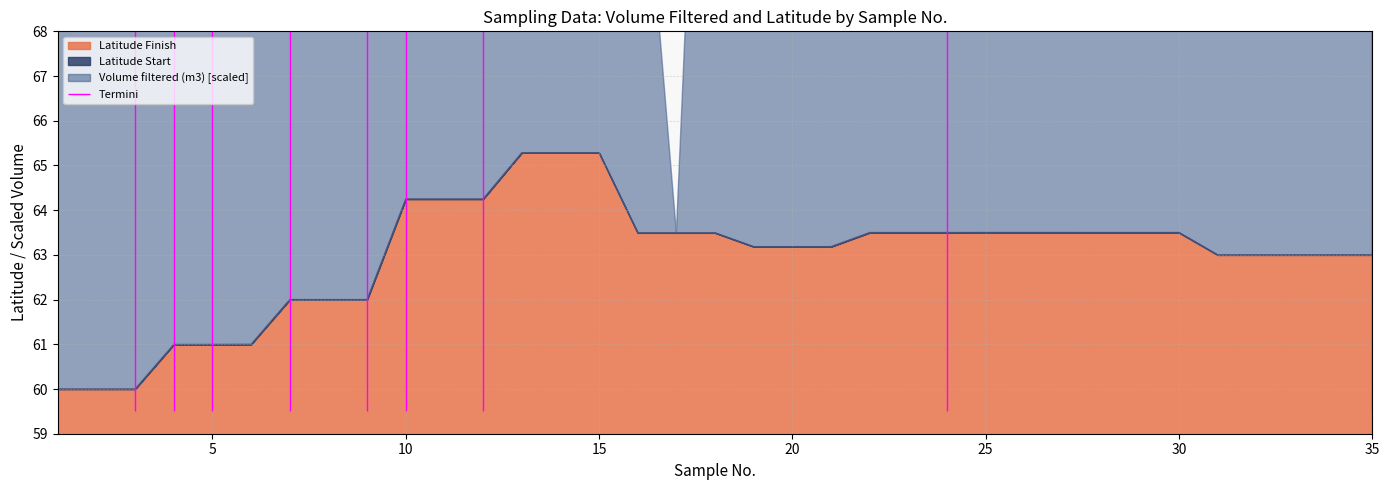

What is the value of the Latitude Start point at the 17th from the left?

63.5